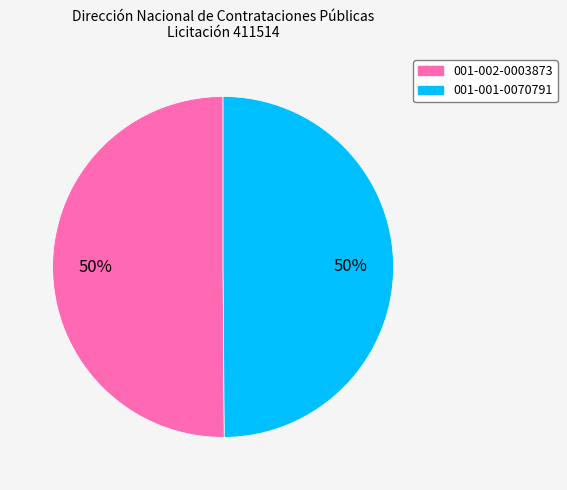

What is the ratio of the value at 001-001-0070791 to the value at 001-002-0003873?

1.0